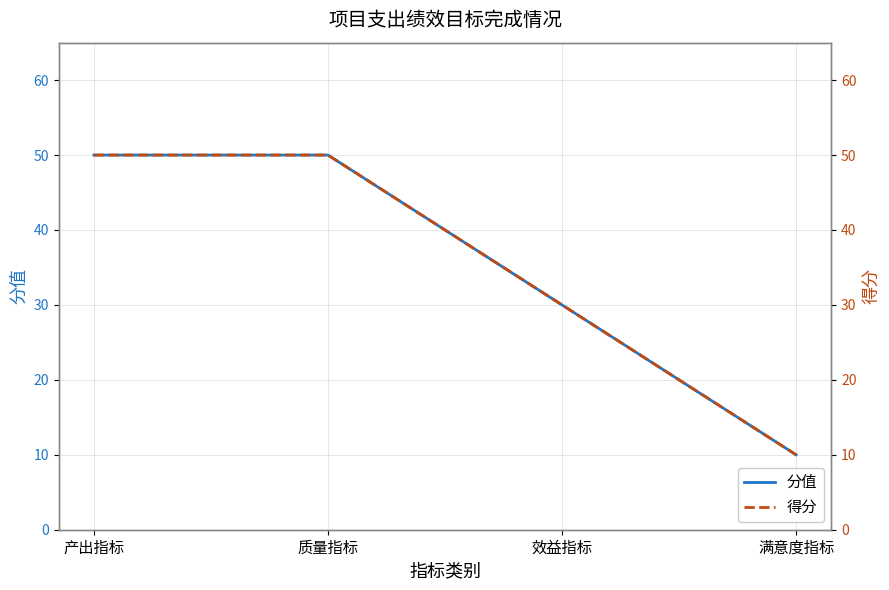

Rank the series by their maximum value, from lowest to highest.

分值, 得分